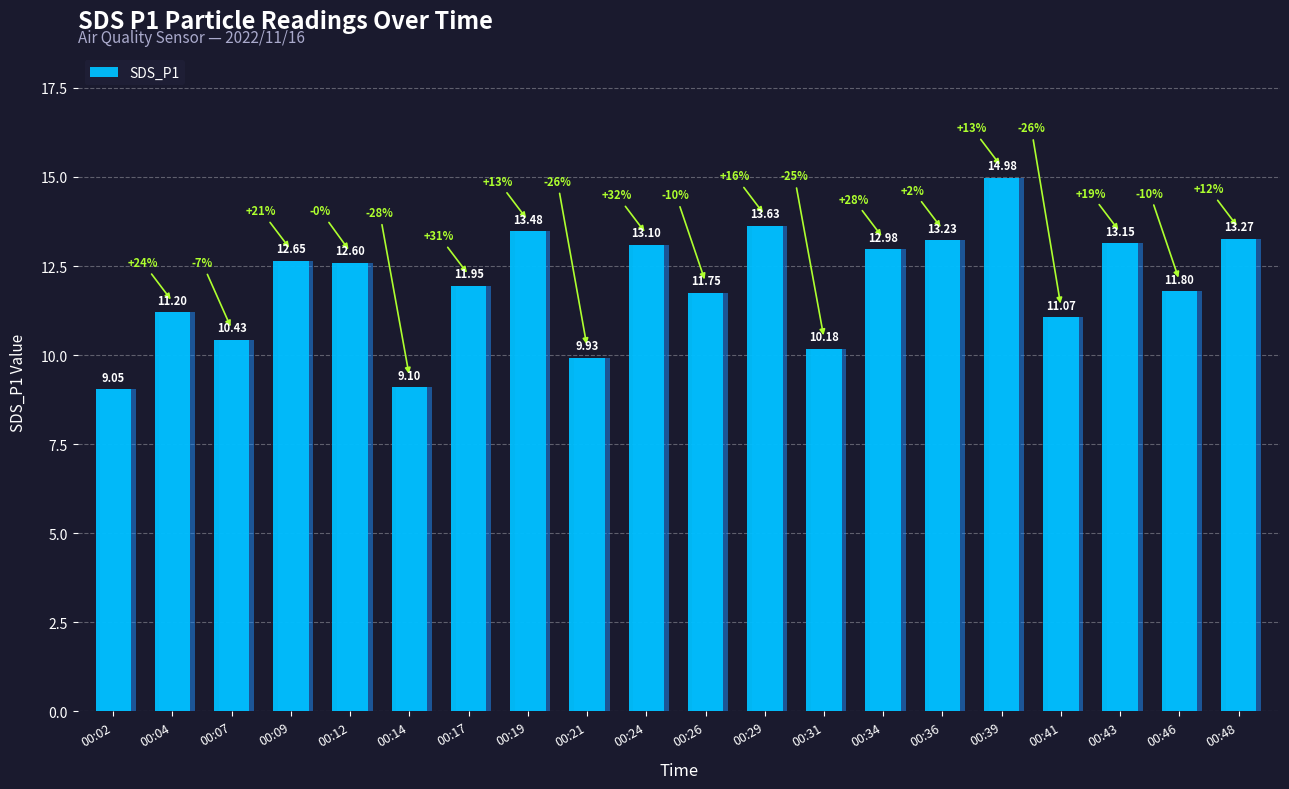

List the labels in order of value, smallest first.

00:02, 00:14, 00:21, 00:31, 00:07, 00:41, 00:04, 00:26, 00:46, 00:17, 00:12, 00:09, 00:34, 00:24, 00:43, 00:36, 00:48, 00:19, 00:29, 00:39